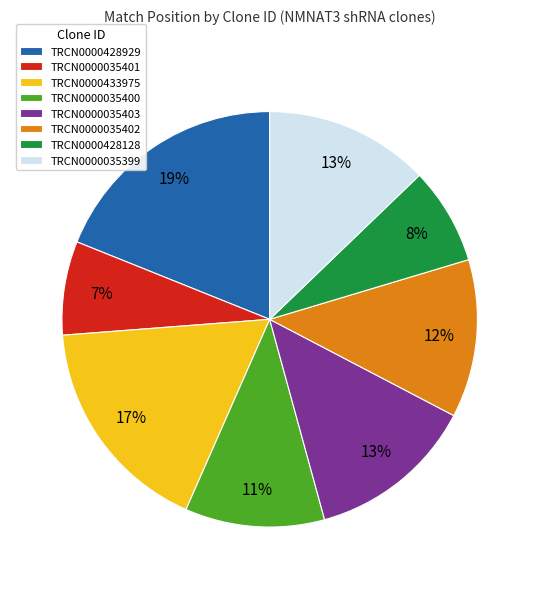

Is there a majority slice in this chart?

No